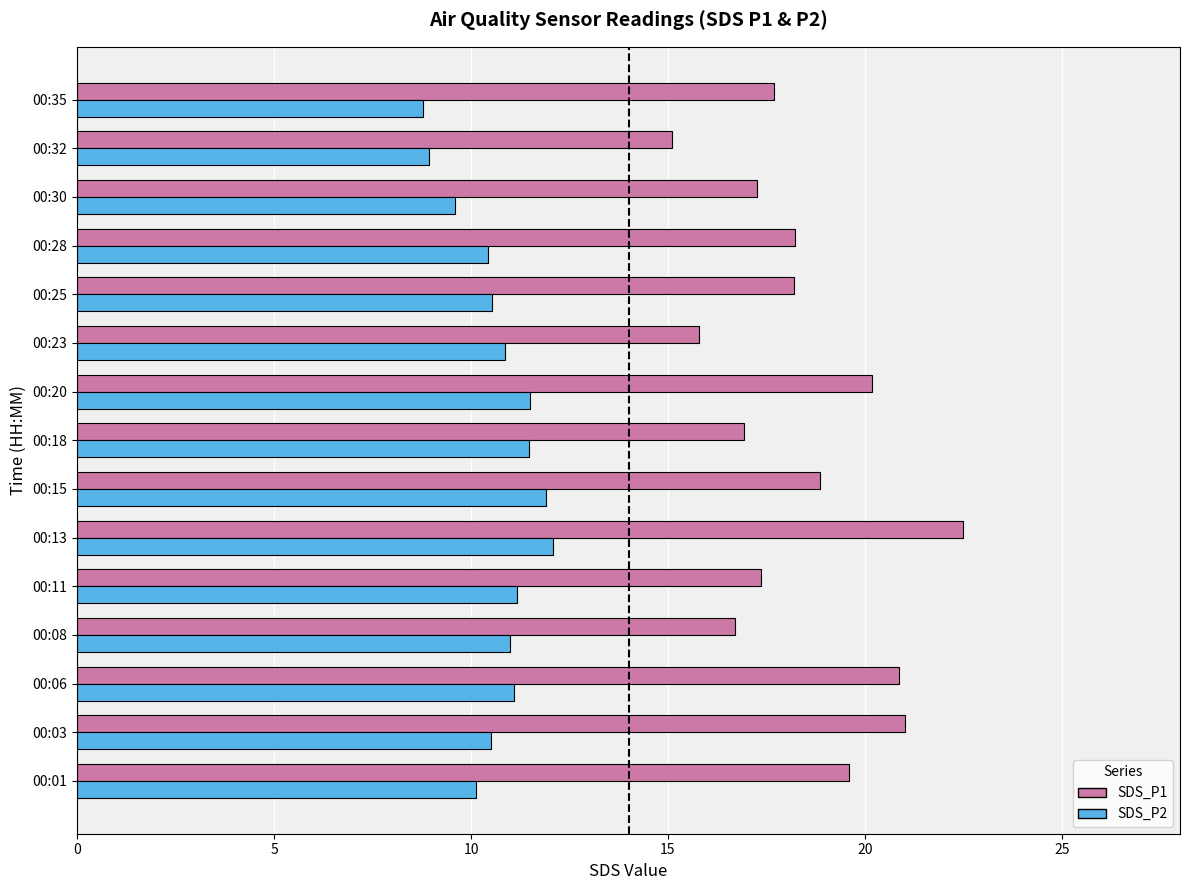

What is the minimum value shown in the chart?

8.8